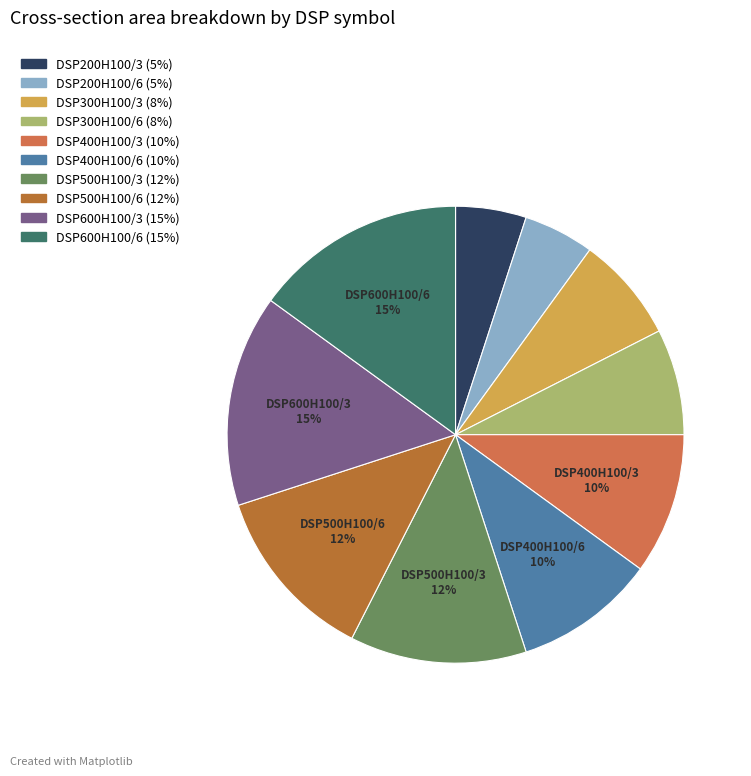

To the nearest percent, what is the difference between the DSP600H100/3 and DSP500H100/3 slice percentages?

2%